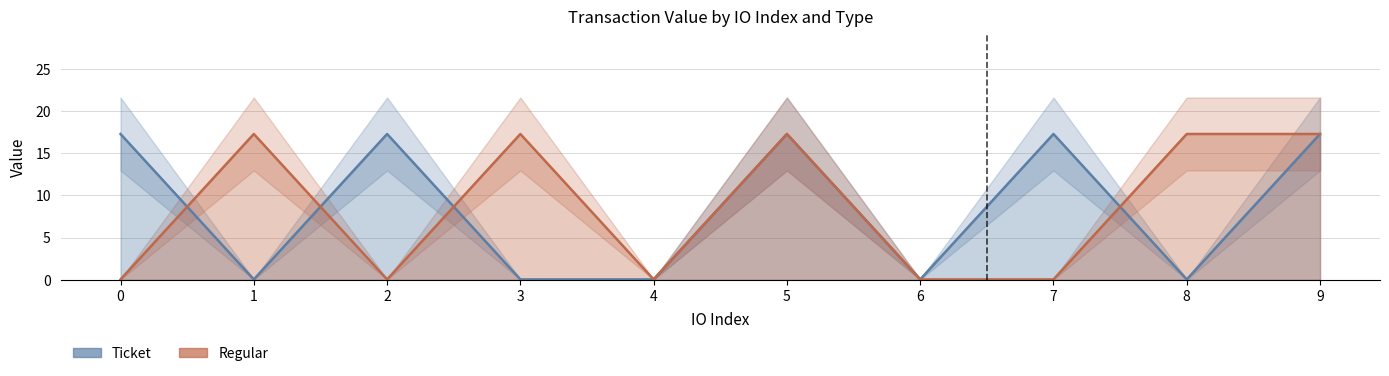

What is the total value across all series at 8?

17.3